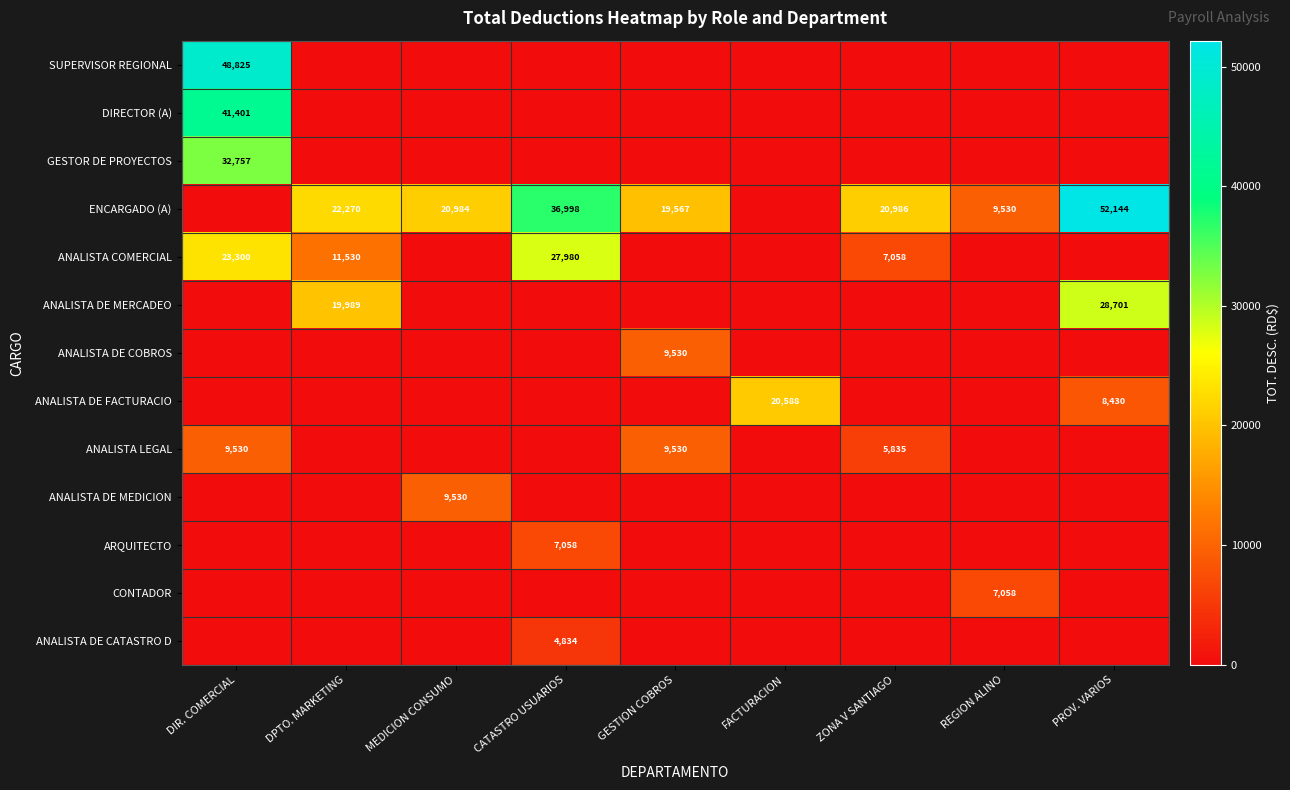

At which category is the sum across all series the highest?

DIR. COMERCIAL